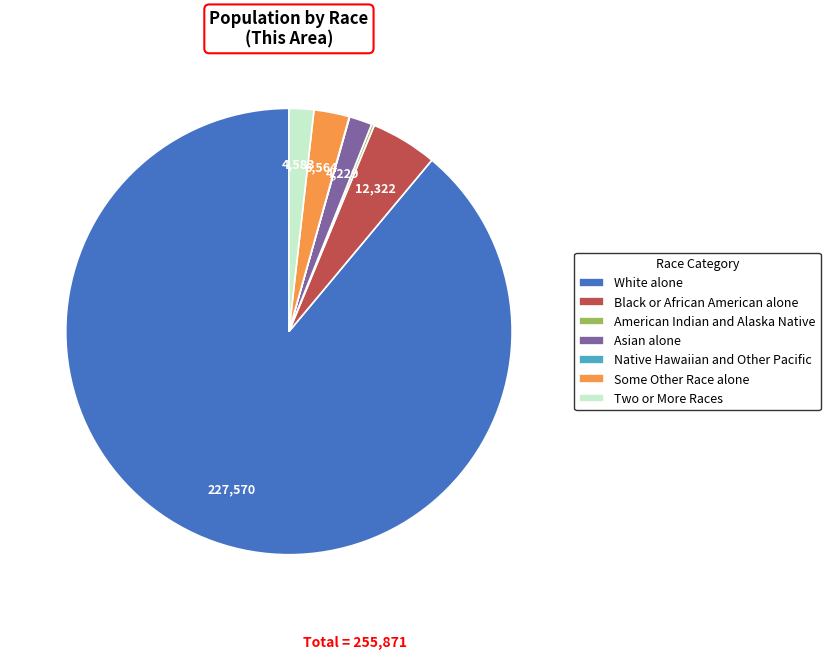

Is it true that Some Other Race alone is 3% of the pie?

True